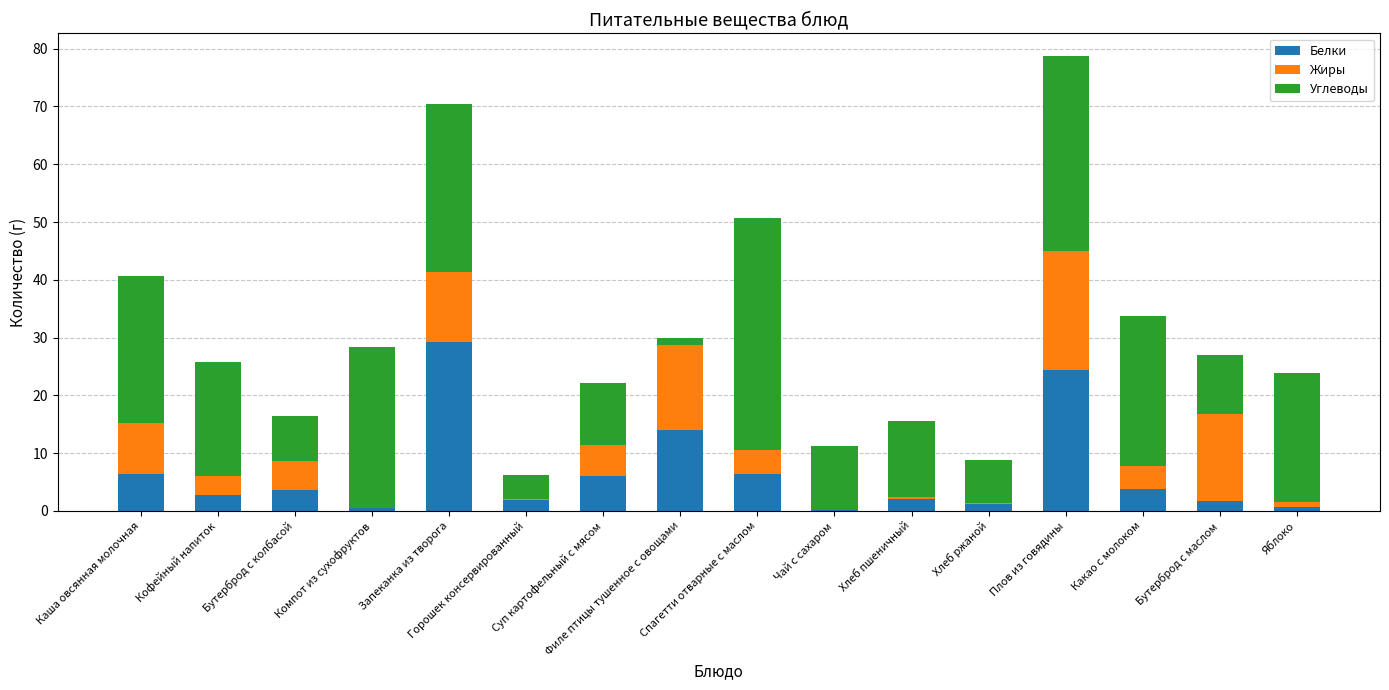

The Белки series shows 0.2 at Чай с сахаром. True or false?

True